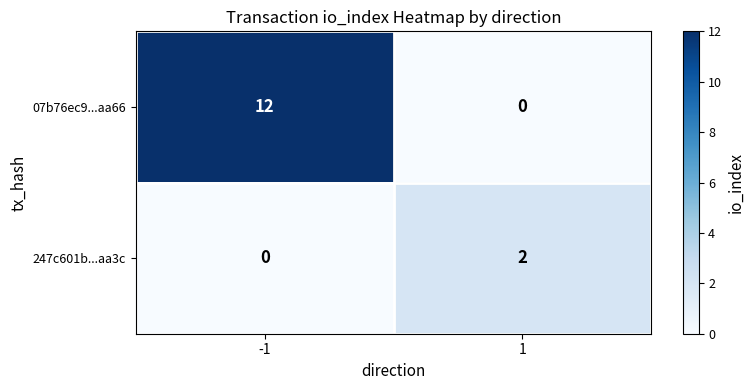

What is the difference between the highest and lowest values at -1?

12